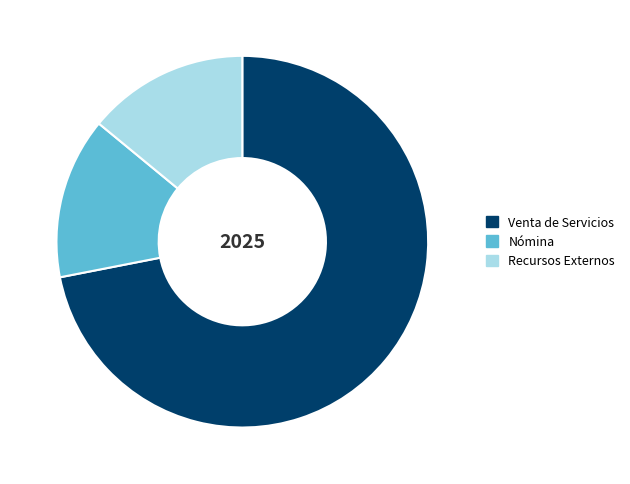

Is it true that Nómina is 14% of the pie?

True